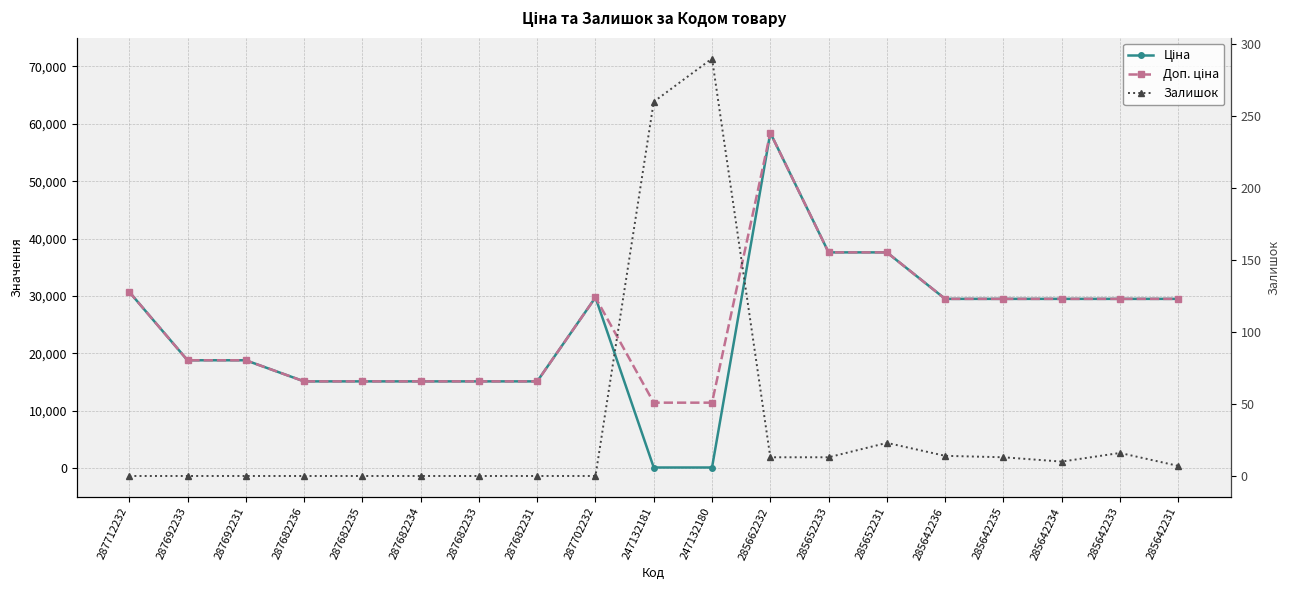

How many lines are shown in the chart?

3